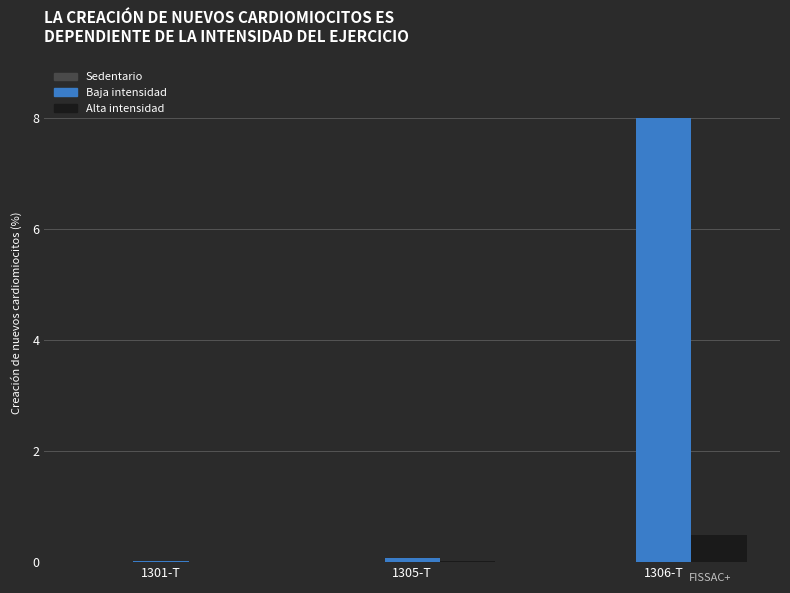

What is the maximum value for Baja intensidad?

8.0